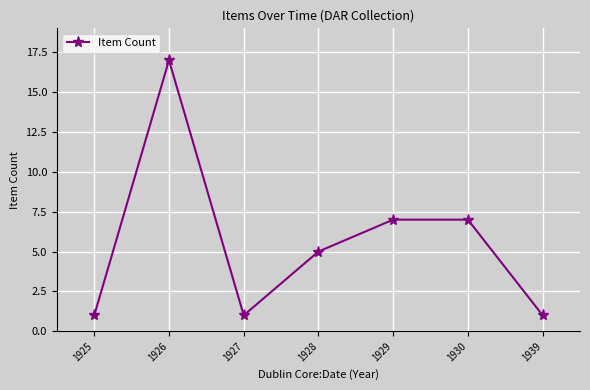

How many interior local valleys (lower than both neighbors) does the data have?

1